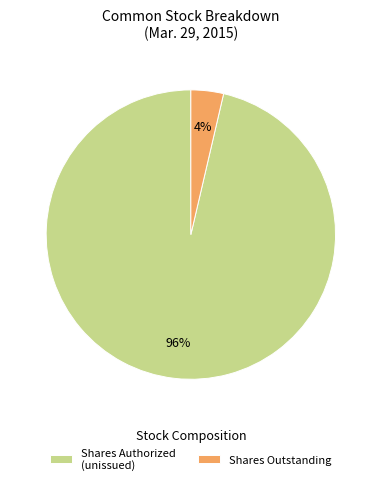

To the nearest percent, what is the average slice percentage?

50%